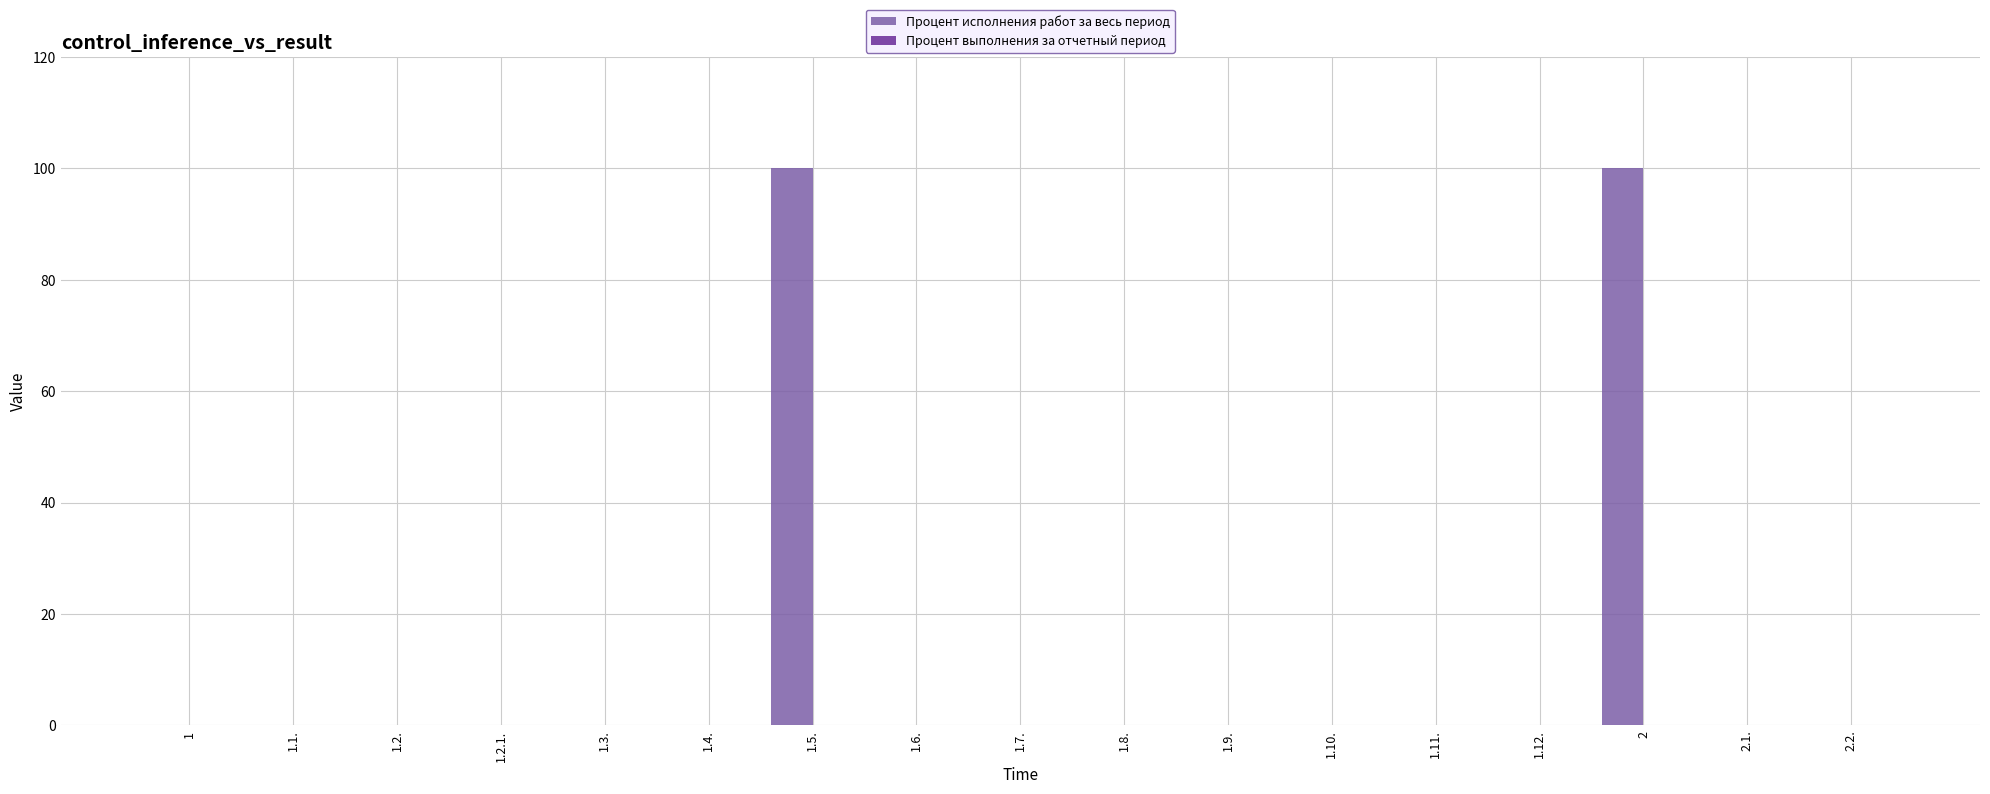

What is the sum of all values?

200